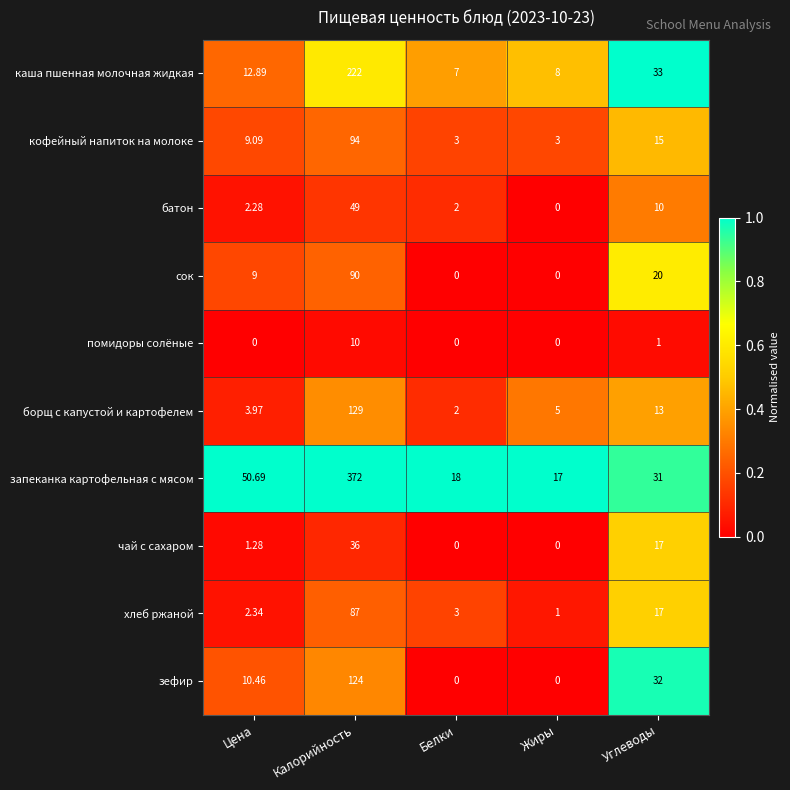

List the series in order of their peak value, highest first.

запеканка картофельная с мясом, каша пшенная молочная жидкая, борщ с капустой и картофелем, зефир, кофейный напиток на молоке, сок, хлеб ржаной, батон, чай с сахаром, помидоры солёные